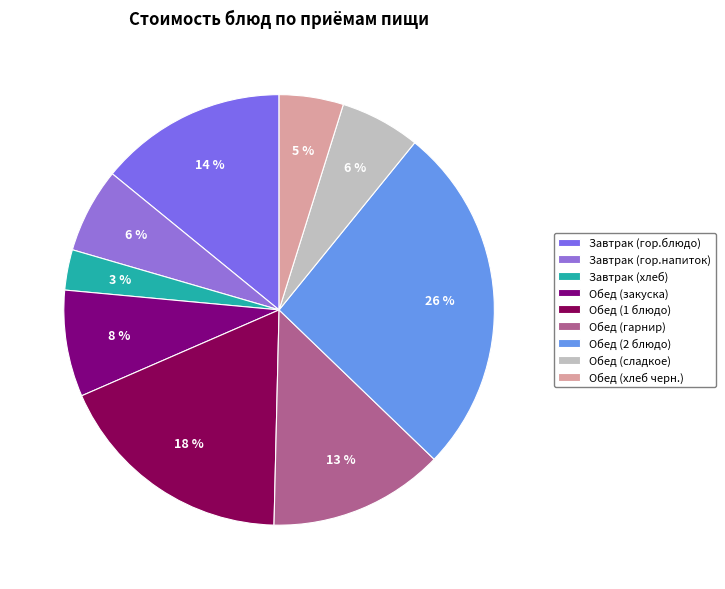

Is it true that Обед (закуска) is 8% of the pie?

True